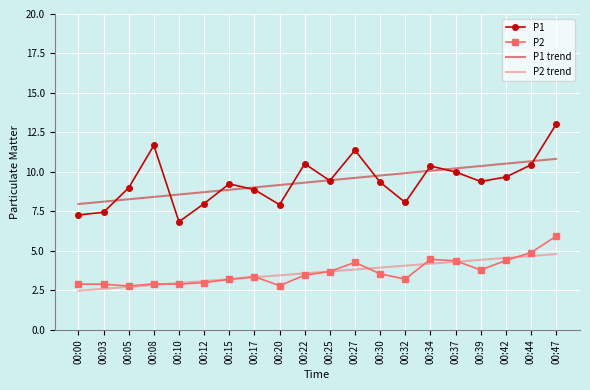

True or false: P1 and P2 intersect in this chart.

False